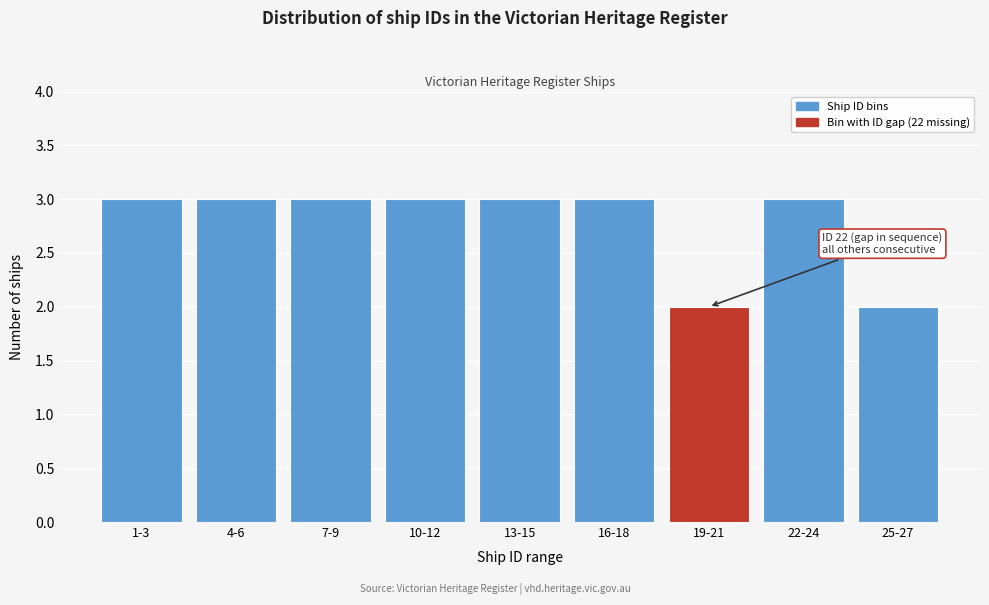

Reading right to left, what are all the values shown in this chart?

2	3	2	3	3	3	3	3	3